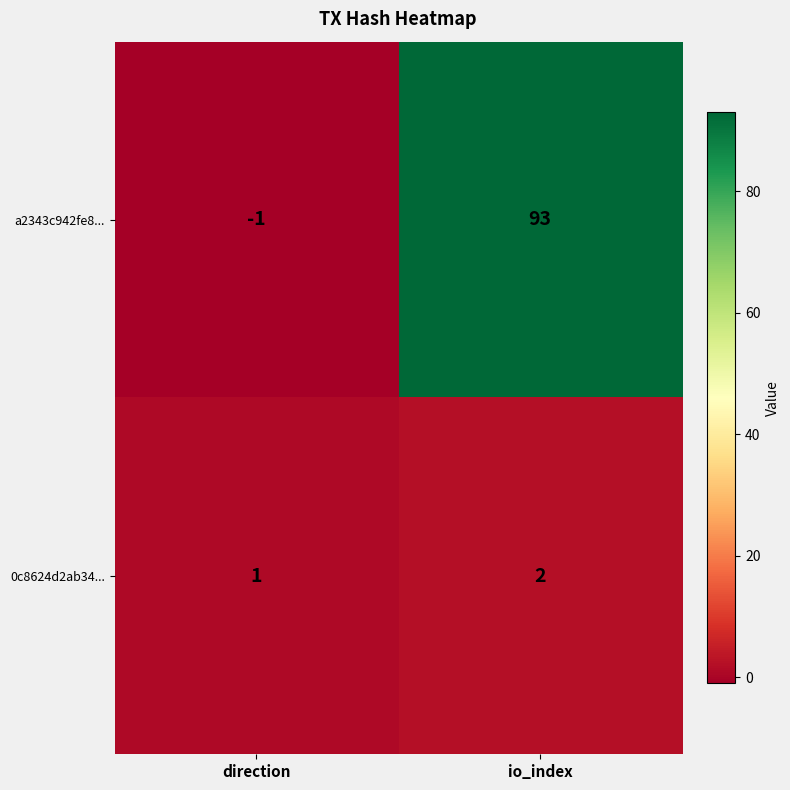

Is it true that a2343c942fe8... equals -2 at direction?

False